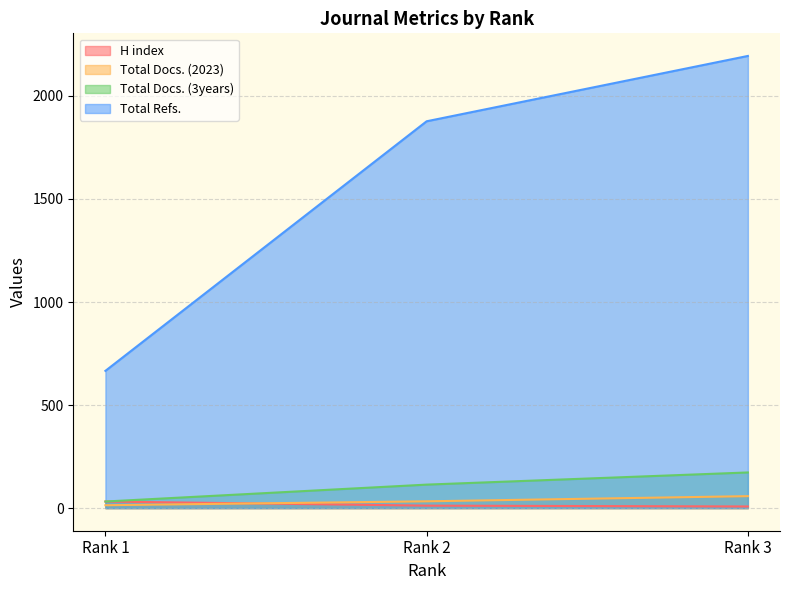

Reading left to right, extract all data points from this chart.

H index: Rank 1=32	Rank 2=12	Rank 3=8
Total Docs. (2023): Rank 1=14	Rank 2=33	Rank 3=58
Total Docs. (3years): Rank 1=32	Rank 2=114	Rank 3=173
Total Refs.: Rank 1=666	Rank 2=1877	Rank 3=2194